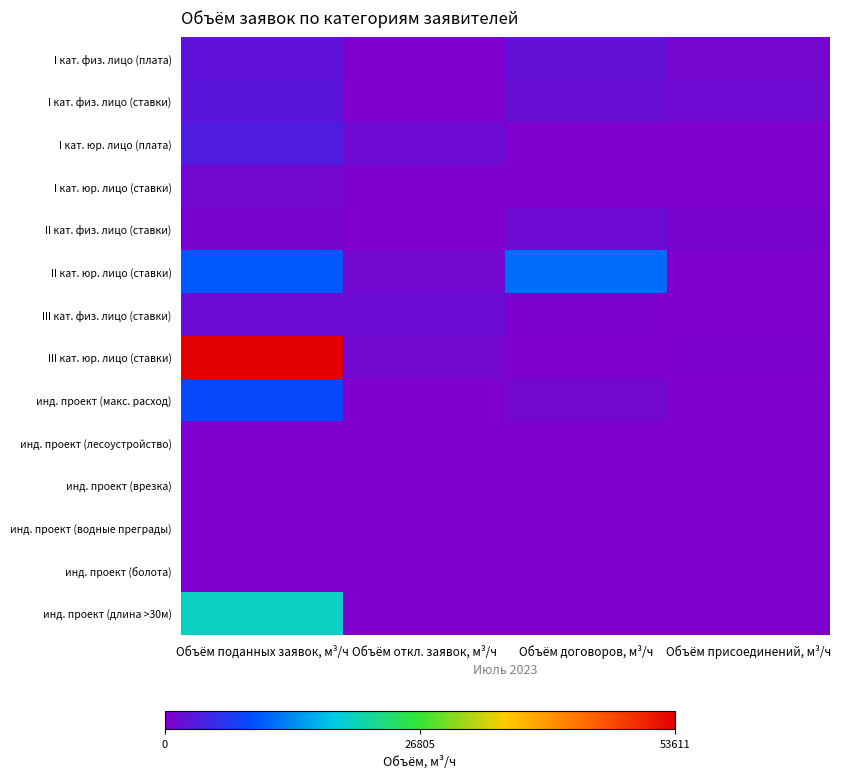

Between Объём откл. заявок, м³/ч and Объём договоров, м³/ч, which series saw the biggest shift?

II кат. юр. лицо (ставки)